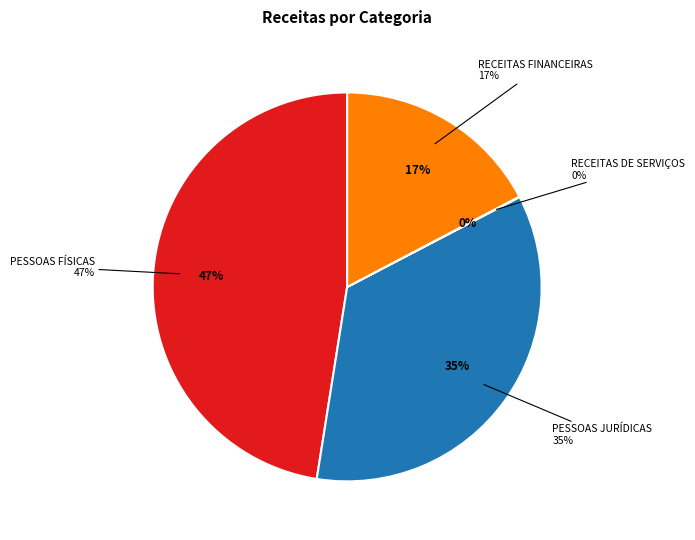

To the nearest percent, what is the difference between the largest and smallest slice percentages?

47%